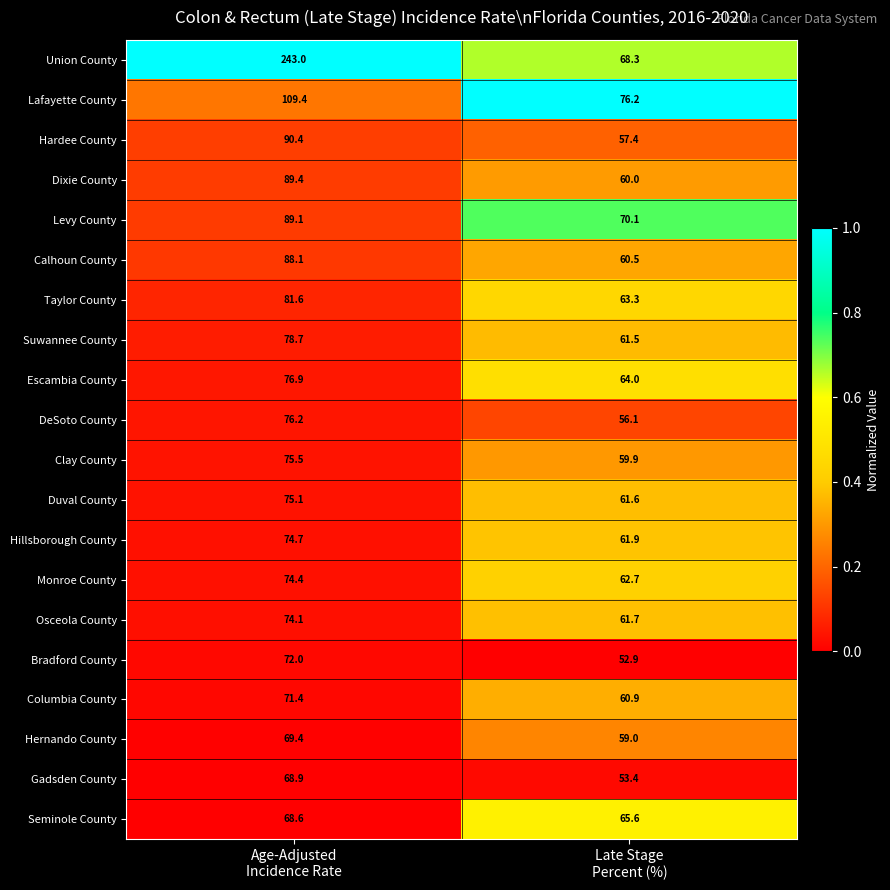

Which label corresponds to the largest value in the chart?

Age-Adjusted
Incidence Rate